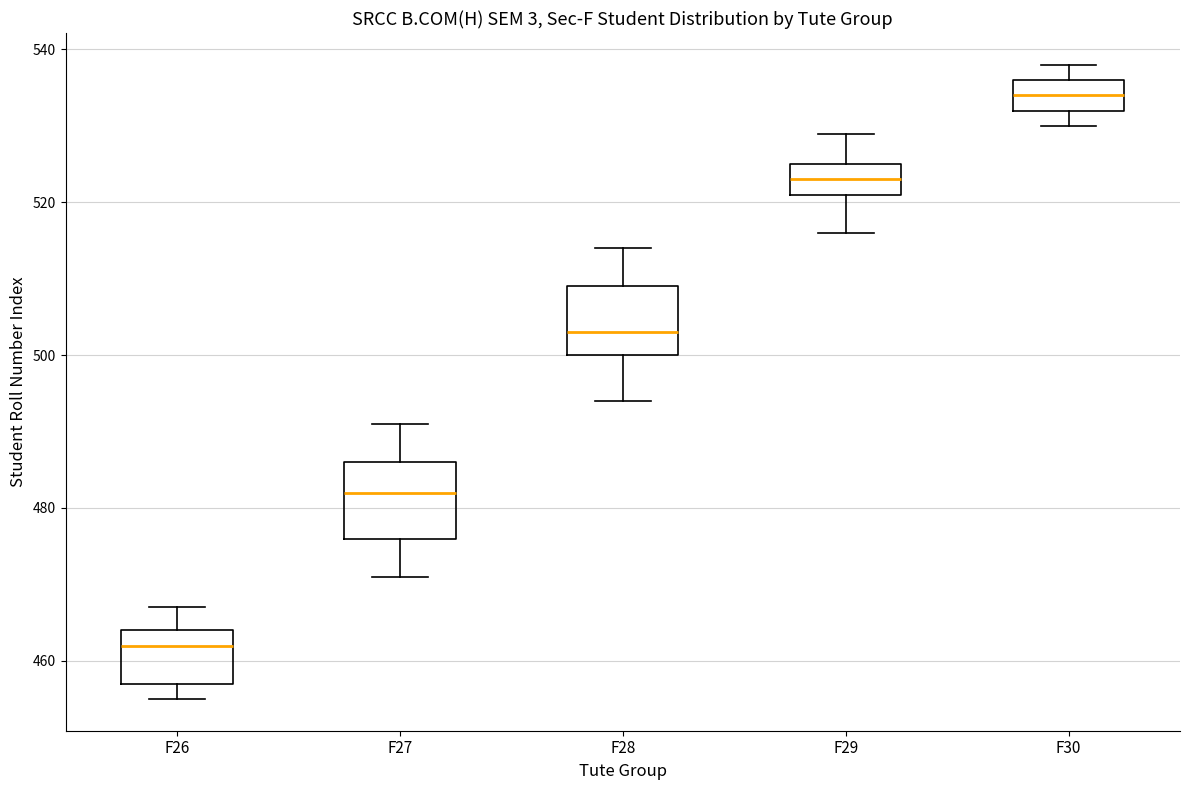

Reading left to right, read every box against the y-axis: the position of its median line, the range the box covers, and the ends of its whiskers. The values are not printed on the chart, so give them approximately, as read against the axis.

F26: median 462, box 458 to 464, whiskers 456 to 468
F27: median 482, box 476 to 486, whiskers 472 to 492
F28: median 504, box 500 to 510, whiskers 494 to 514
F29: median 524, box 522 to 526, whiskers 516 to 530
F30: median 534, box 532 to 536, whiskers 530 to 538